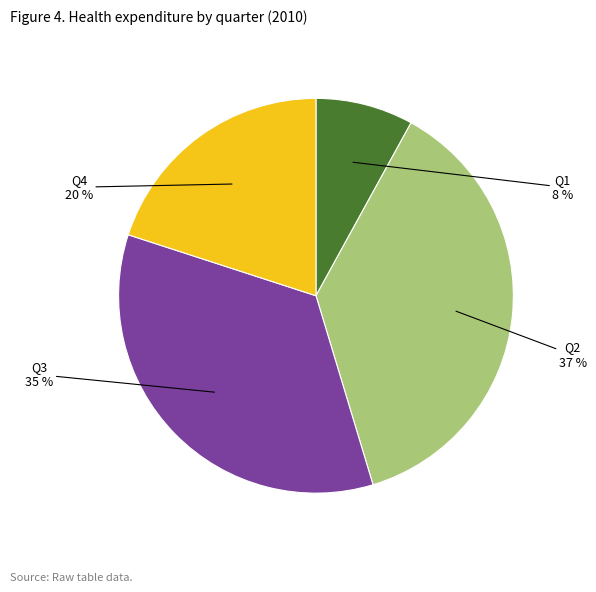

Does any single category account for the majority?

No